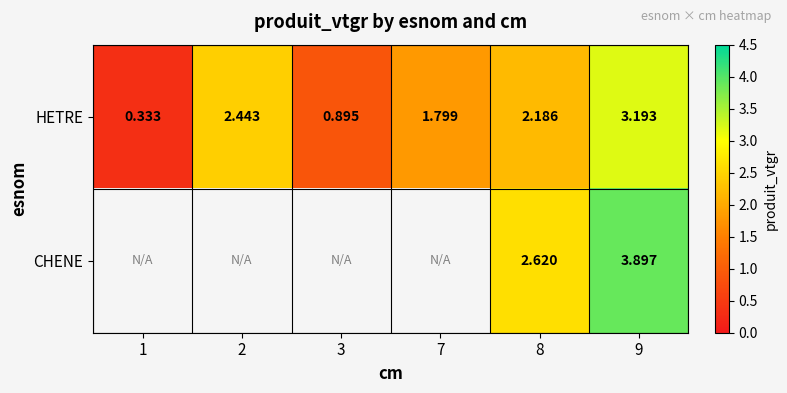

The HETRE series shows 4.7 at 9. True or false?

False